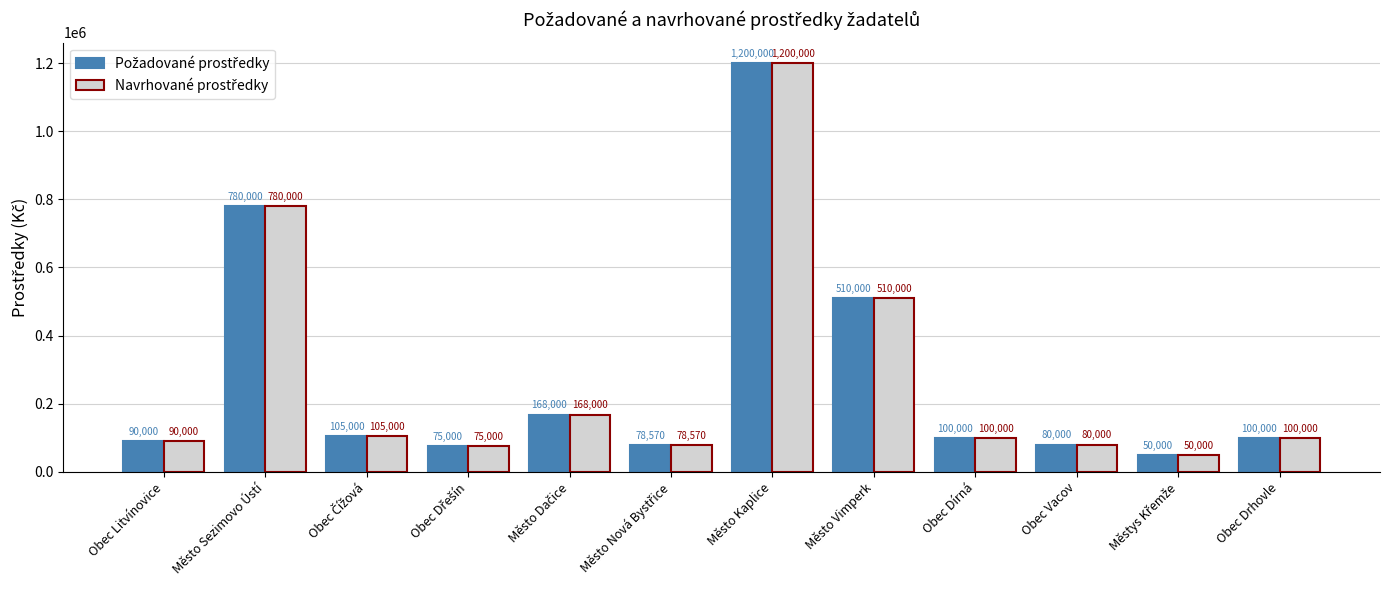

Does the chart contain any negative values?

No